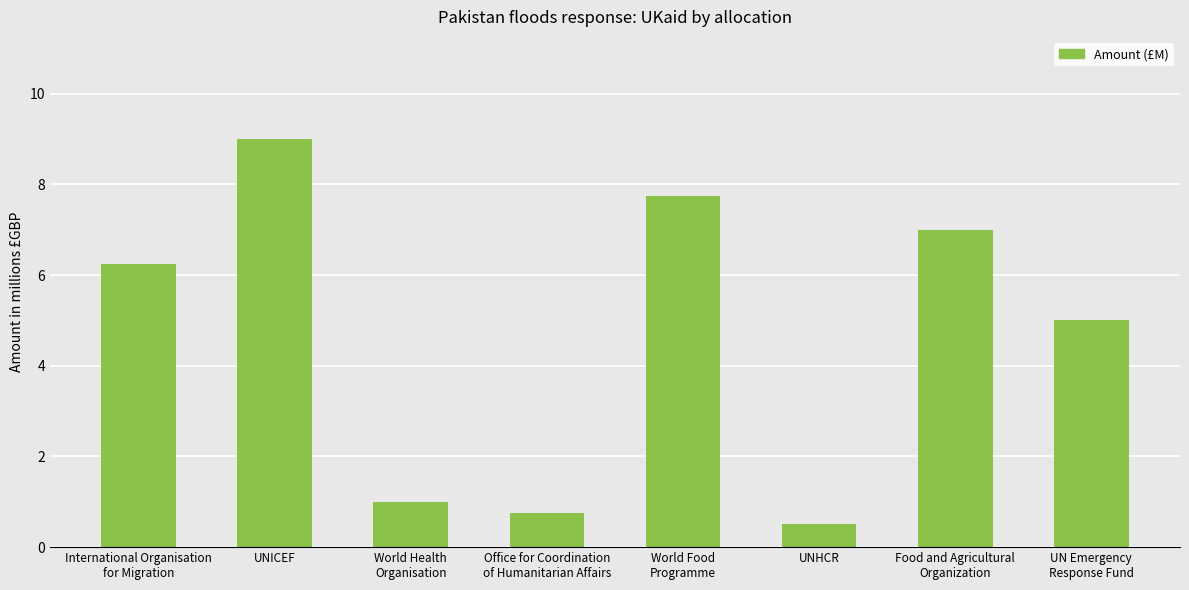

What is the smallest value displayed?

0.5